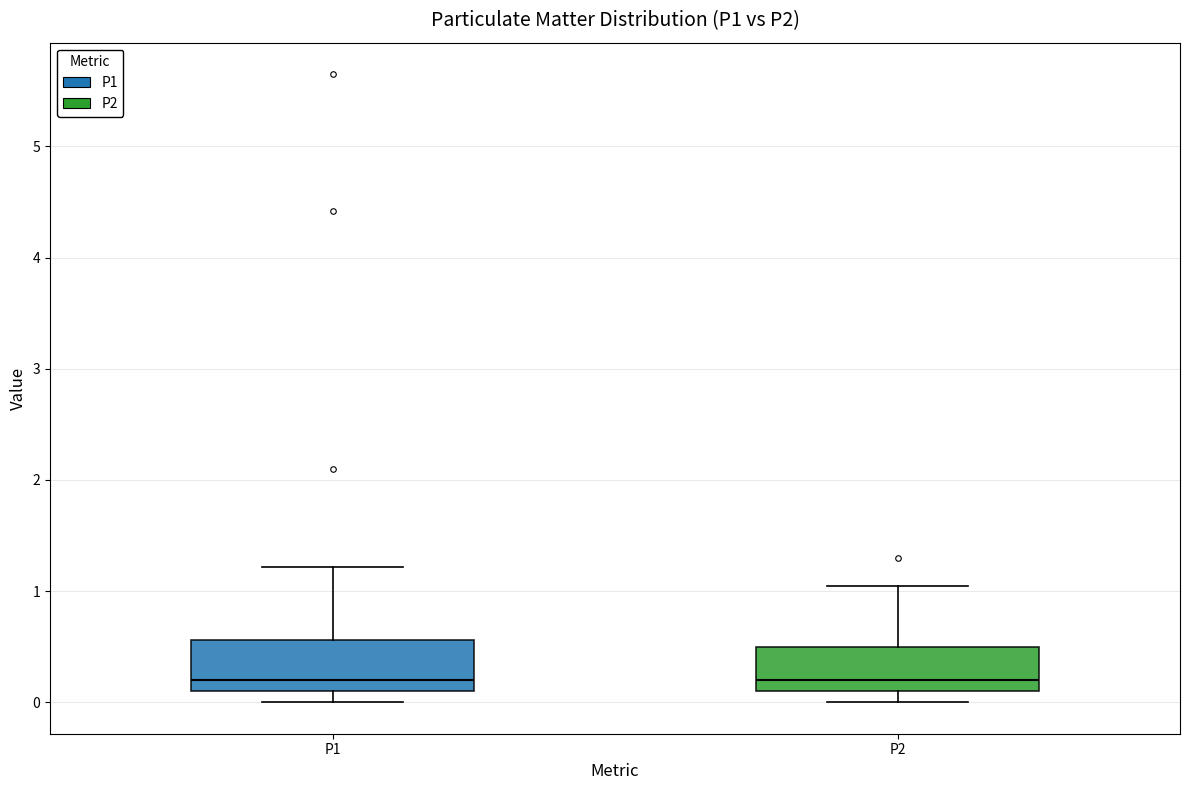

Where does the median line of the box for P1 sit on the y-axis? The values are not printed on the chart, so give them approximately, as read against the axis.

0.2